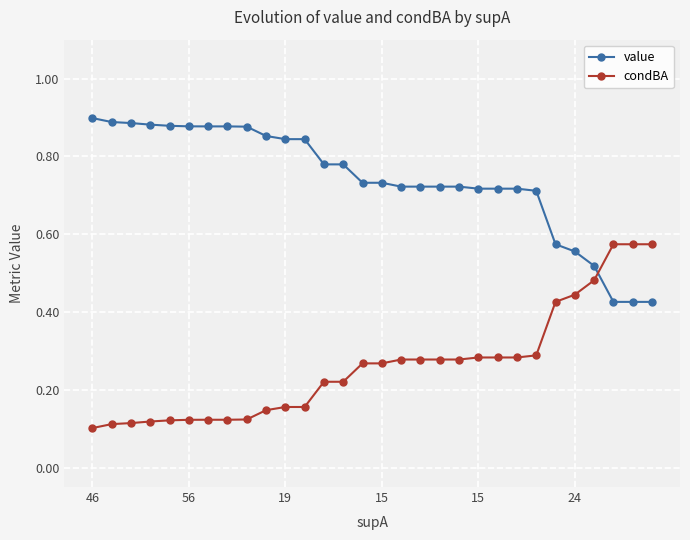

Which series ends up on top after the final intersection of value and condBA?

condBA